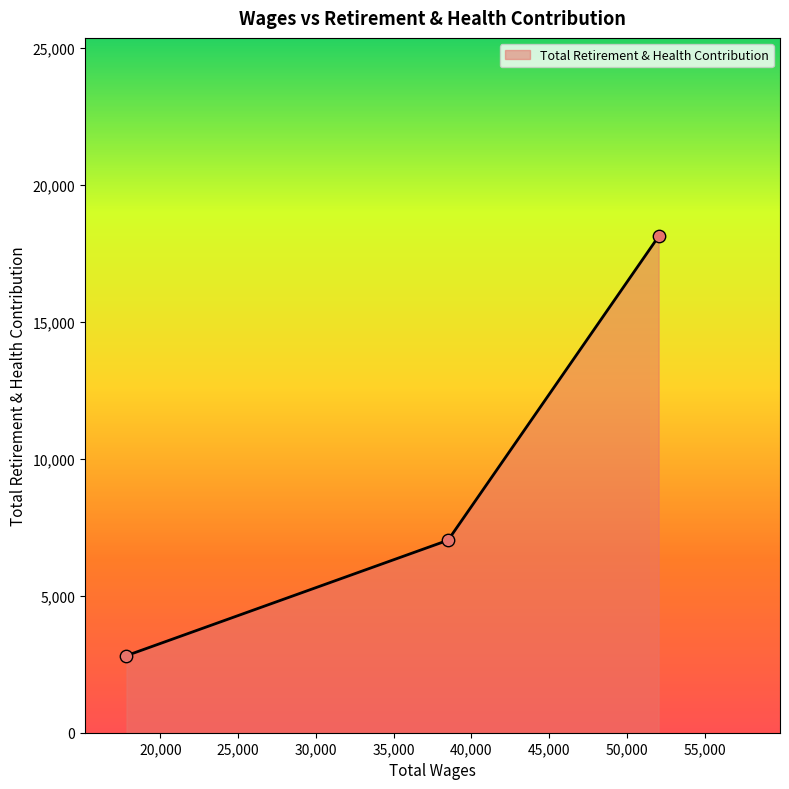

What is the difference between the second highest and minimum values?

4212